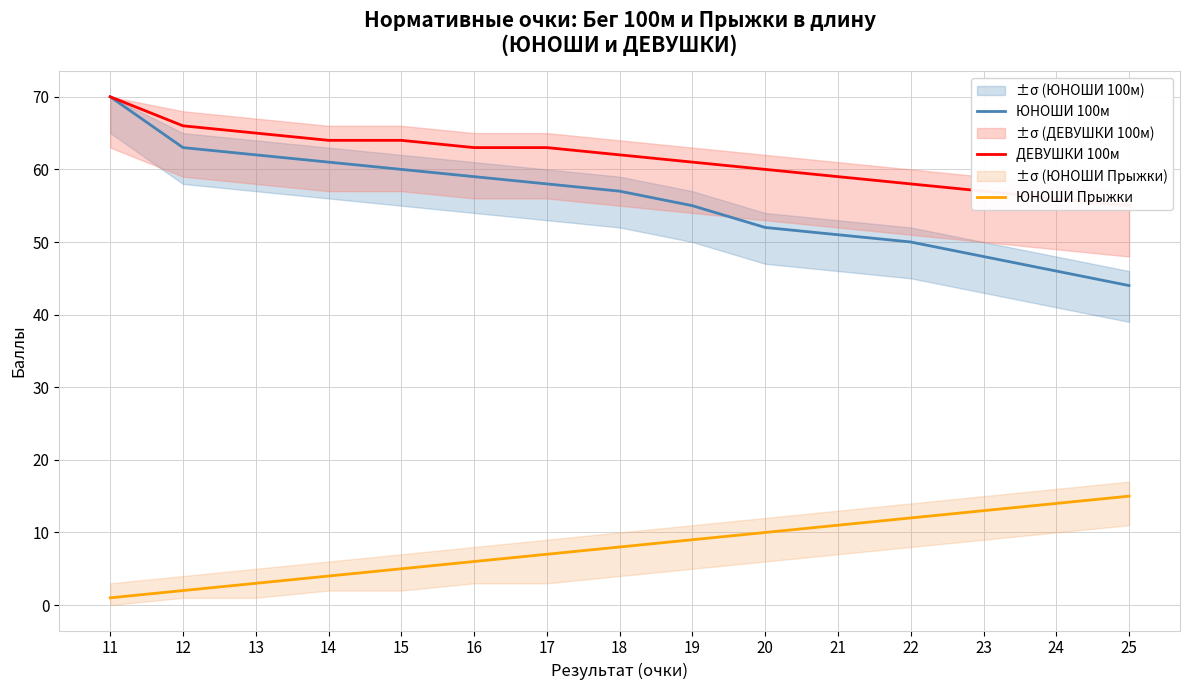

Which label corresponds to the smallest value in the chart?

11